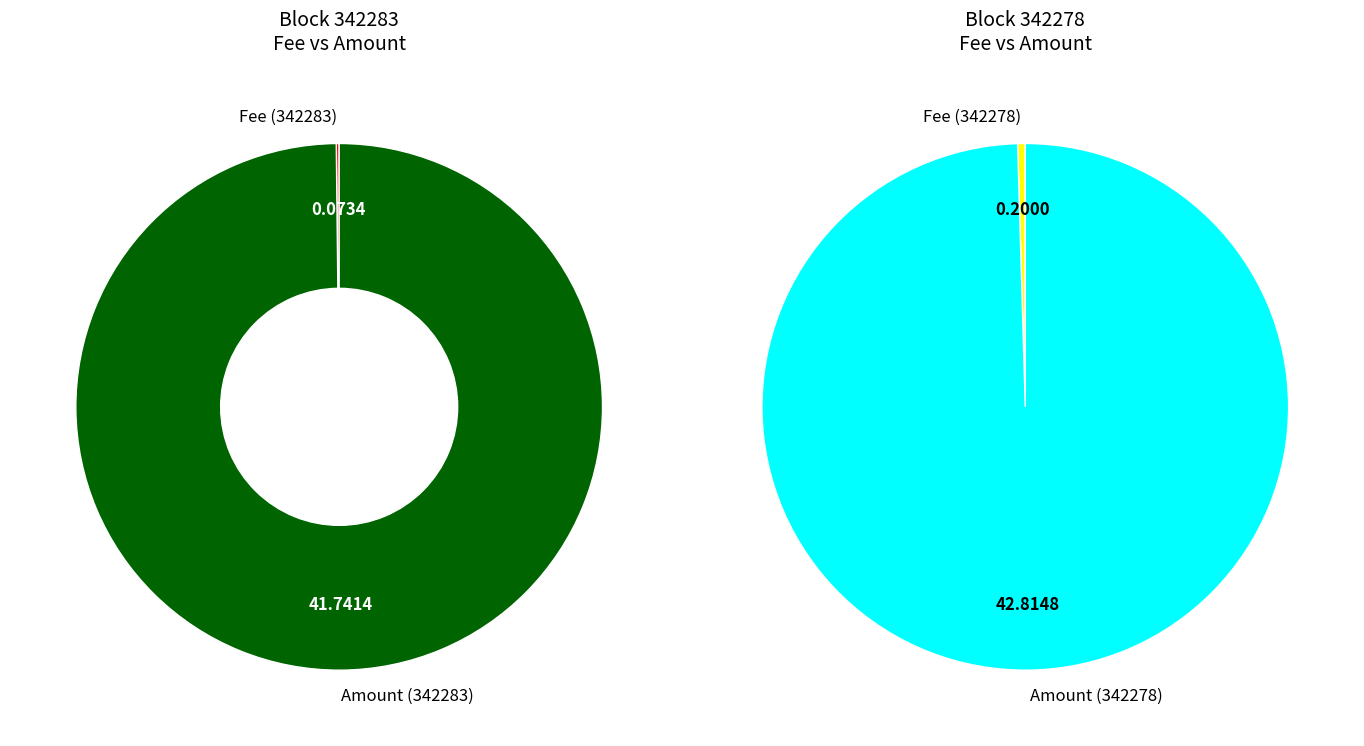

To the nearest percent, what percentage of the pie is 342278?

100%